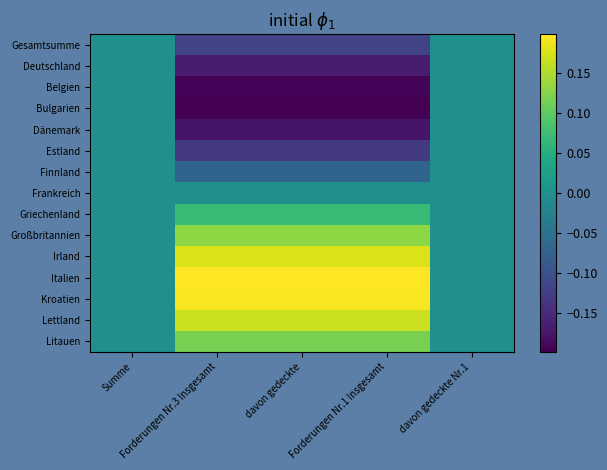

Reading right to left, transcribe all the data shown in this chart.

Gesamtsumme: davon gedeckte Nr.1=0.0	Forderungen Nr.1 Insgesamt=-0.1	davon gedeckte=-0.1	Forderungen Nr.3 Insgesamt=-0.1	Summe=0.0
Deutschland: davon gedeckte Nr.1=0.0	Forderungen Nr.1 Insgesamt=-0.2	davon gedeckte=-0.2	Forderungen Nr.3 Insgesamt=-0.2	Summe=0.0
Belgien: davon gedeckte Nr.1=0.0	Forderungen Nr.1 Insgesamt=-0.2	davon gedeckte=-0.2	Forderungen Nr.3 Insgesamt=-0.2	Summe=0.0
Bulgarien: davon gedeckte Nr.1=0.0	Forderungen Nr.1 Insgesamt=-0.2	davon gedeckte=-0.2	Forderungen Nr.3 Insgesamt=-0.2	Summe=0.0
Dänemark: davon gedeckte Nr.1=0.0	Forderungen Nr.1 Insgesamt=-0.2	davon gedeckte=-0.2	Forderungen Nr.3 Insgesamt=-0.2	Summe=0.0
Estland: davon gedeckte Nr.1=0.0	Forderungen Nr.1 Insgesamt=-0.1	davon gedeckte=-0.1	Forderungen Nr.3 Insgesamt=-0.1	Summe=0.0
Finnland: davon gedeckte Nr.1=0.0	Forderungen Nr.1 Insgesamt=-0.1	davon gedeckte=-0.1	Forderungen Nr.3 Insgesamt=-0.1	Summe=0.0
Frankreich: davon gedeckte Nr.1=0.0	Forderungen Nr.1 Insgesamt=0.0	davon gedeckte=0.0	Forderungen Nr.3 Insgesamt=0.0	Summe=0.0
Griechenland: davon gedeckte Nr.1=0.0	Forderungen Nr.1 Insgesamt=0.1	davon gedeckte=0.1	Forderungen Nr.3 Insgesamt=0.1	Summe=0.0
Großbritannien: davon gedeckte Nr.1=0.0	Forderungen Nr.1 Insgesamt=0.1	davon gedeckte=0.1	Forderungen Nr.3 Insgesamt=0.1	Summe=0.0
Irland: davon gedeckte Nr.1=0.0	Forderungen Nr.1 Insgesamt=0.2	davon gedeckte=0.2	Forderungen Nr.3 Insgesamt=0.2	Summe=0.0
Italien: davon gedeckte Nr.1=0.0	Forderungen Nr.1 Insgesamt=0.2	davon gedeckte=0.2	Forderungen Nr.3 Insgesamt=0.2	Summe=0.0
Kroatien: davon gedeckte Nr.1=0.0	Forderungen Nr.1 Insgesamt=0.2	davon gedeckte=0.2	Forderungen Nr.3 Insgesamt=0.2	Summe=0.0
Lettland: davon gedeckte Nr.1=0.0	Forderungen Nr.1 Insgesamt=0.2	davon gedeckte=0.2	Forderungen Nr.3 Insgesamt=0.2	Summe=0.0
Litauen: davon gedeckte Nr.1=0.0	Forderungen Nr.1 Insgesamt=0.1	davon gedeckte=0.1	Forderungen Nr.3 Insgesamt=0.1	Summe=0.0